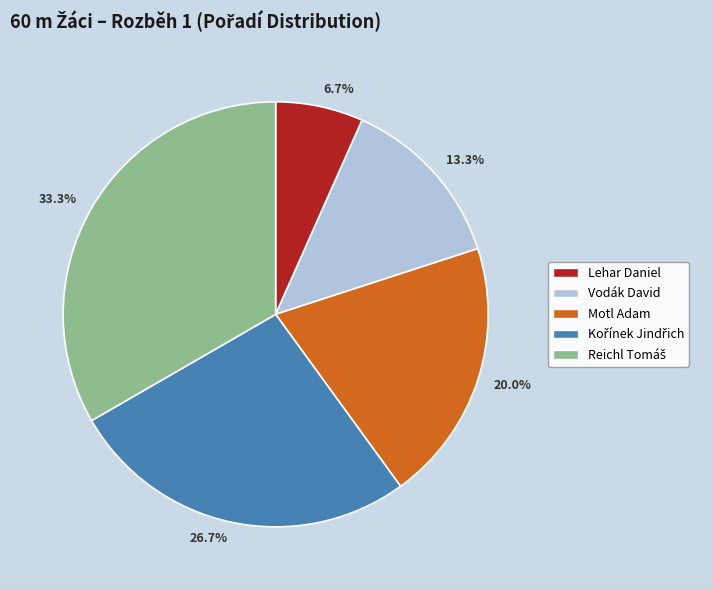

The Lehar Daniel slice represents 7% of the pie. True or false?

True